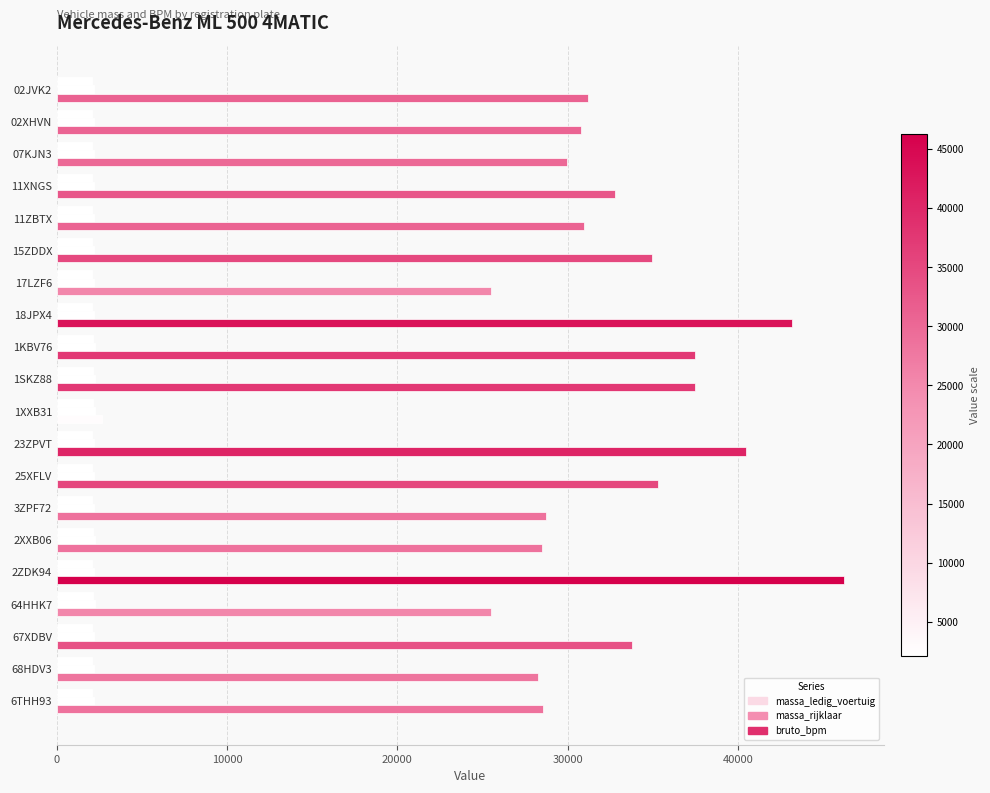

Count the massa_ledig_voertuig values in the range 2075 to 2135.

19